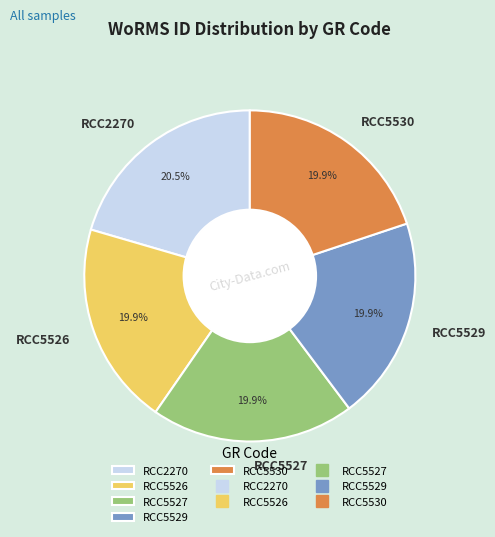

Between RCC5527 and RCC2270, which is larger?

RCC2270